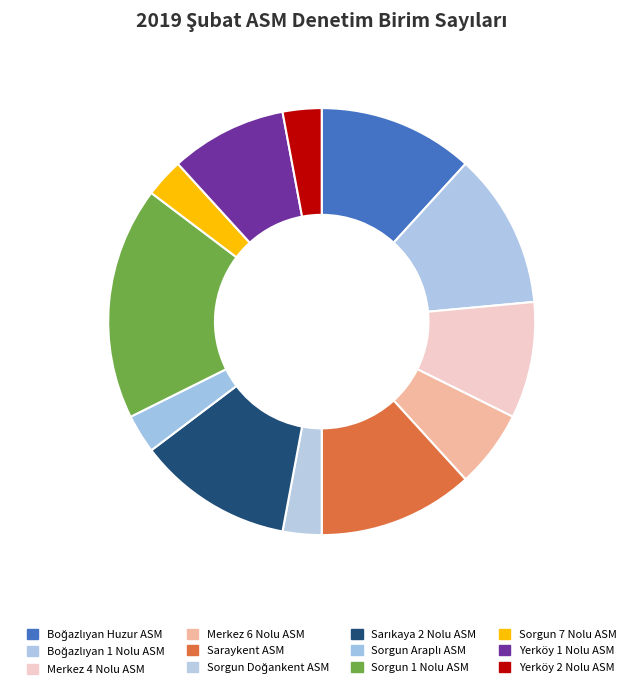

What percentage is the Yerköy 1 Nolu ASM slice, to the nearest percent?

9%